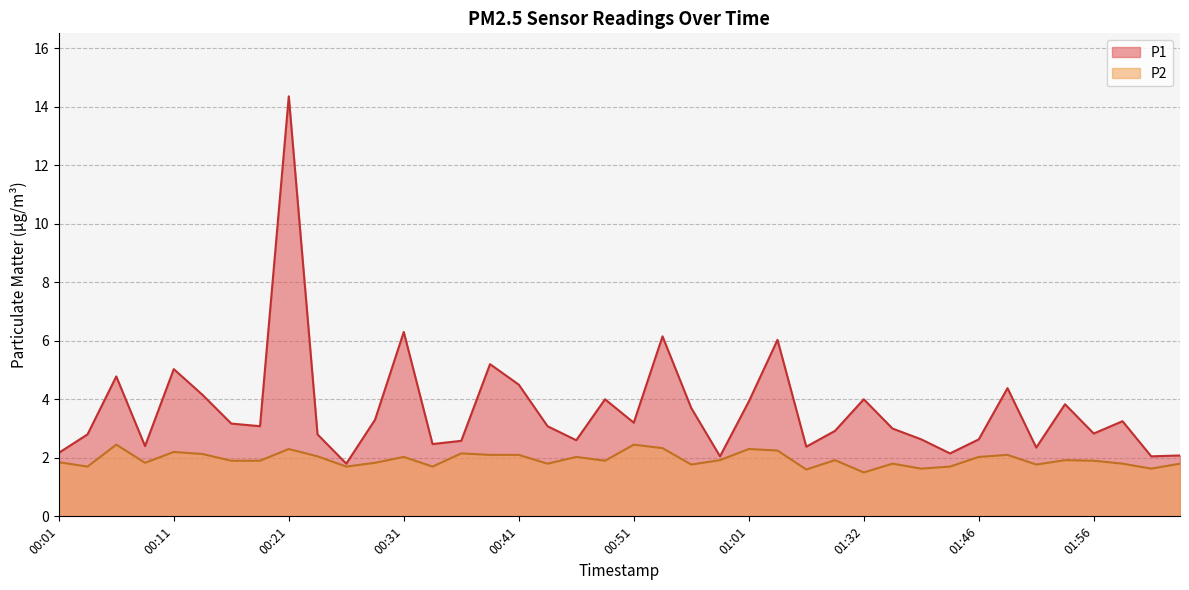

True or false: P2 has a value of 1.7 at 00:03.

True